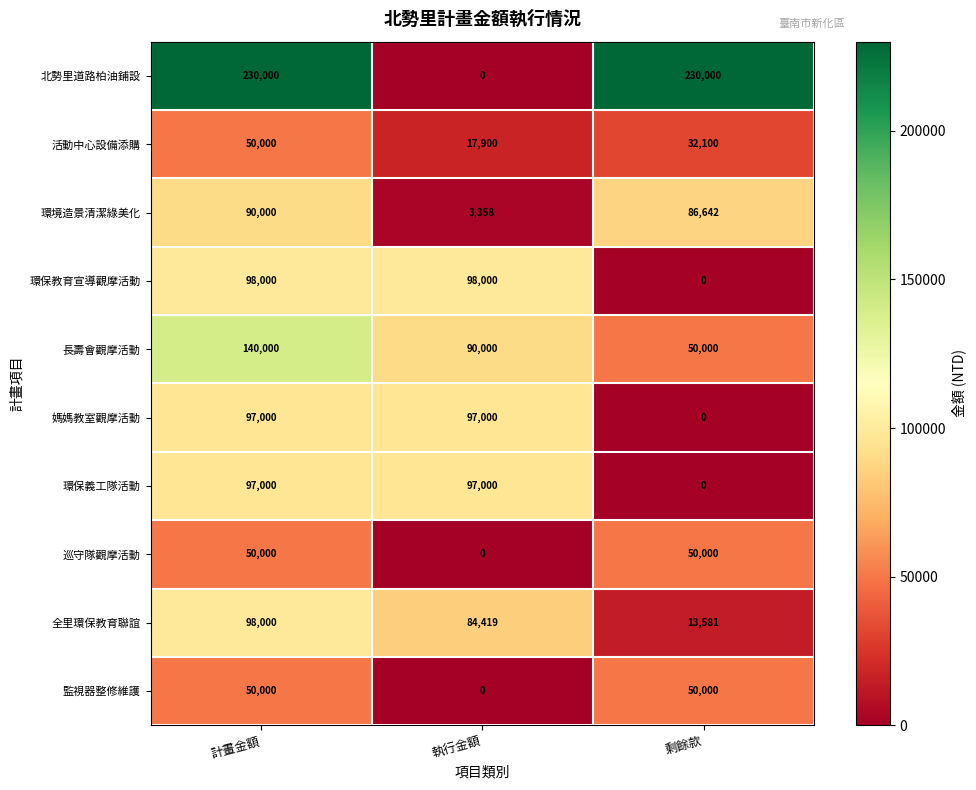

Which series has the largest range (max minus min)?

北勢里道路柏油鋪設